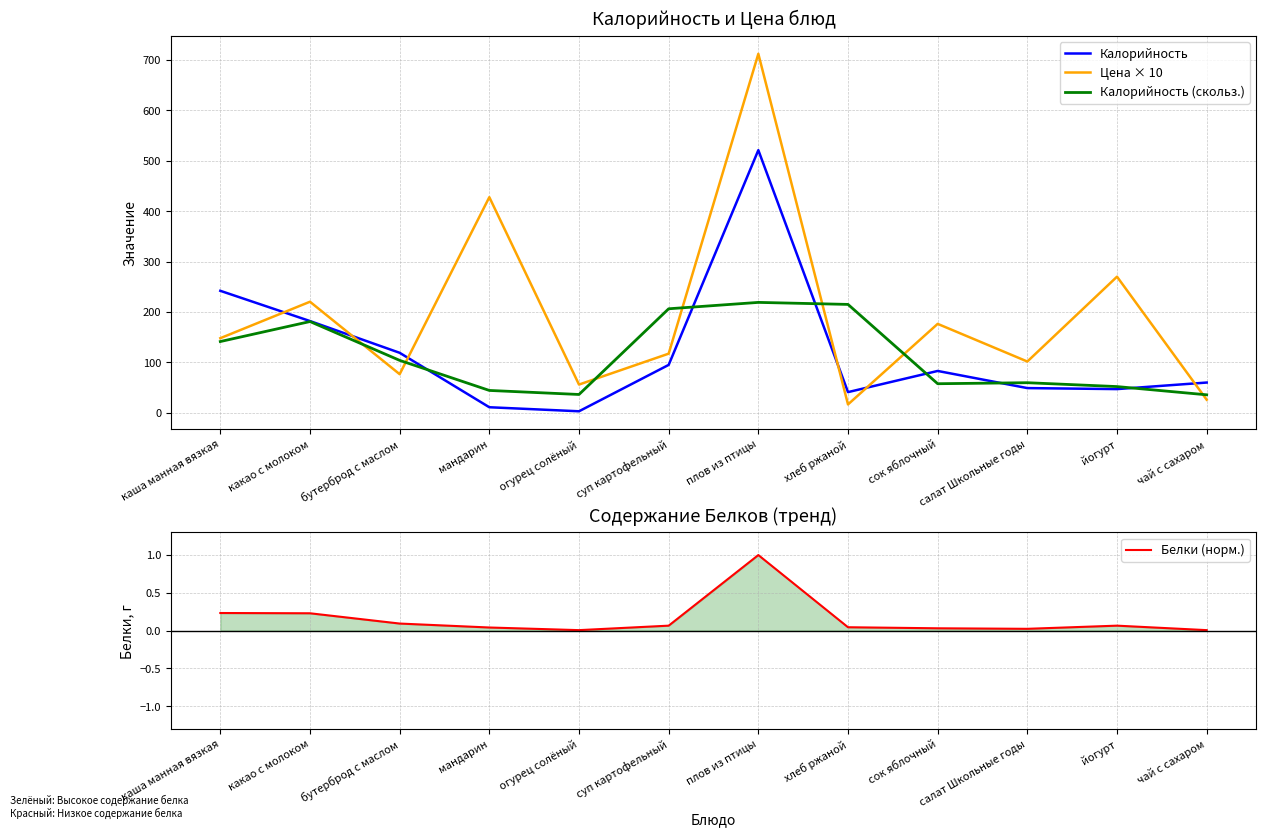

What is the value of the Калорийность (скольз.) point at the 3rd from the left?

104.0